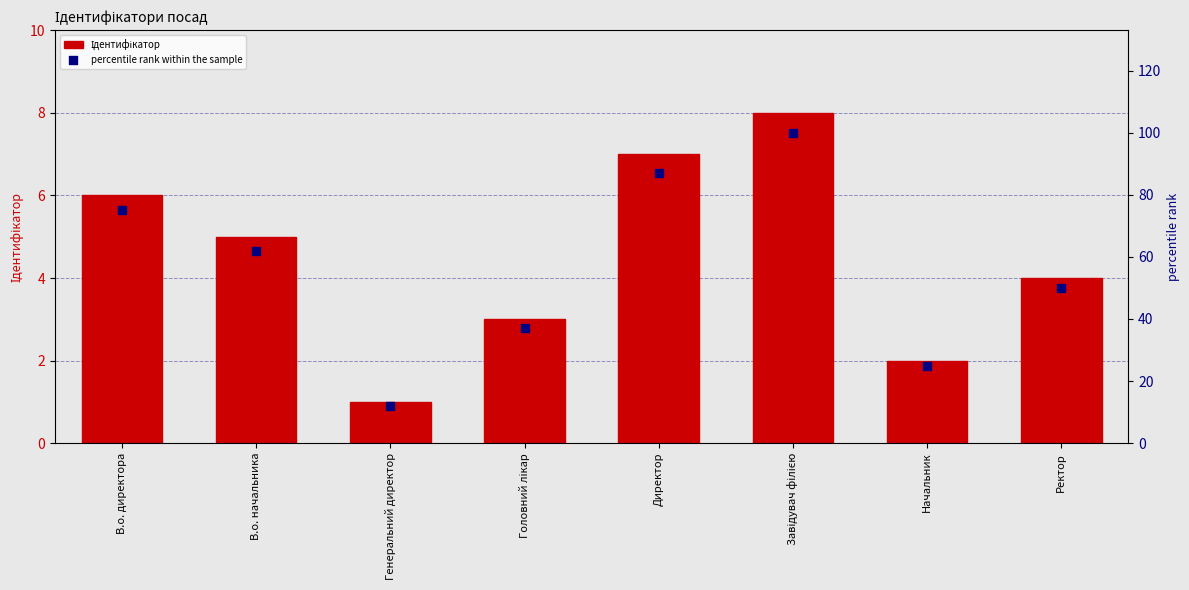

What is the total value across all series at Начальник?

27